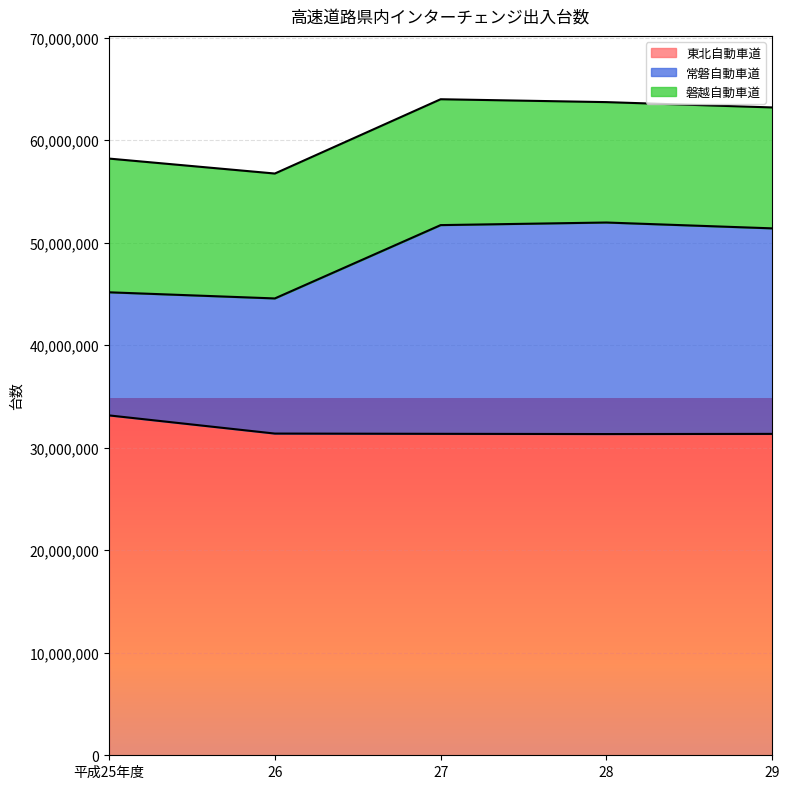

Is the value of 東北自動車道 at 26 greater than the value of 常磐自動車道 at 29?

No